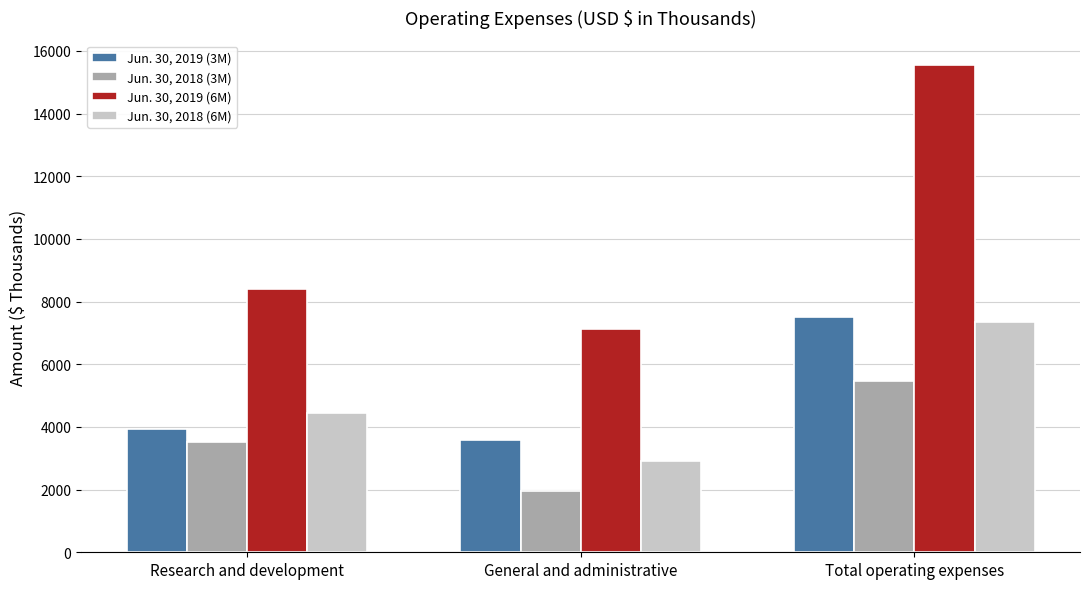

What is the label of the 2nd bar from the left?

General and administrative